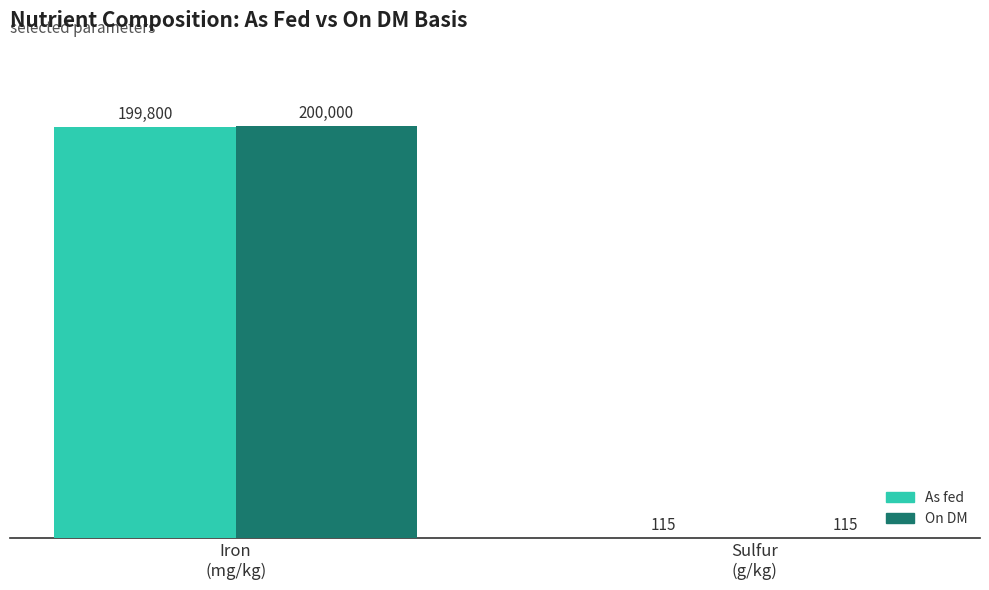

What is the sum of all On DM values?

200115